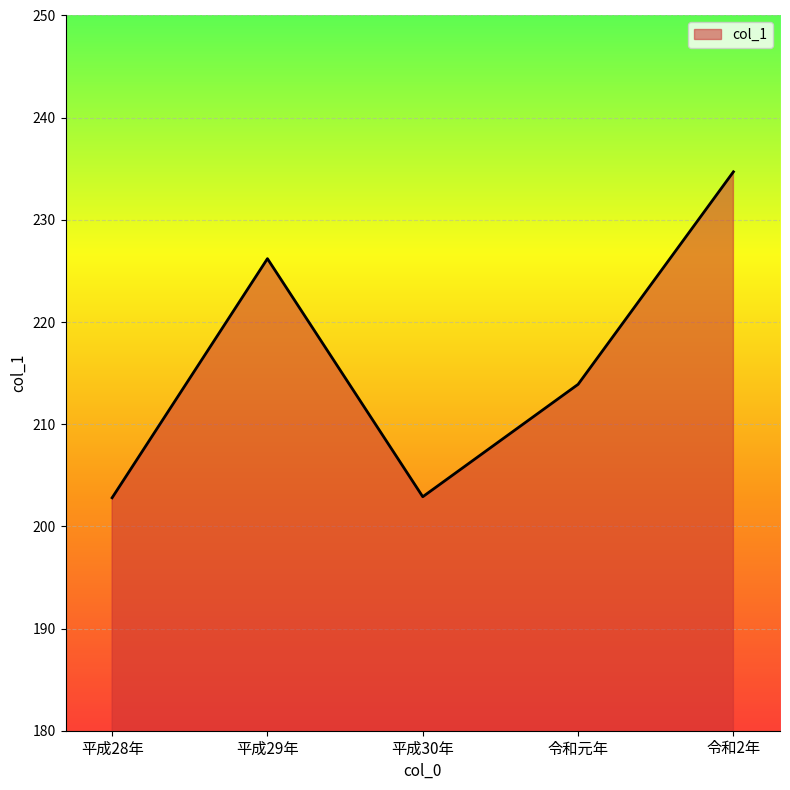

True or false: the data shows 226.2 at 平成29年.

True